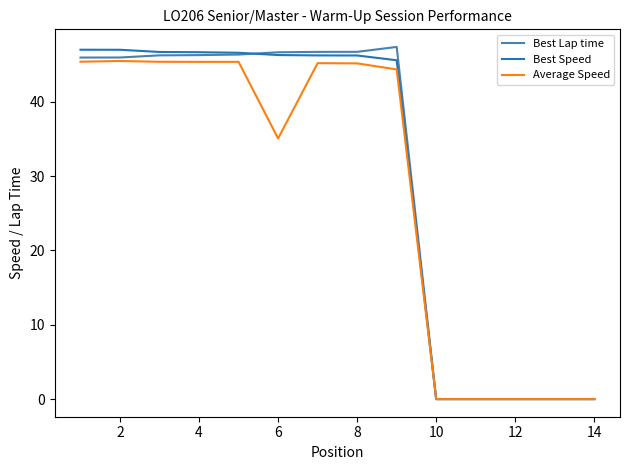

What are all the series names shown in the legend?

Best Lap time, Best Speed, Average Speed